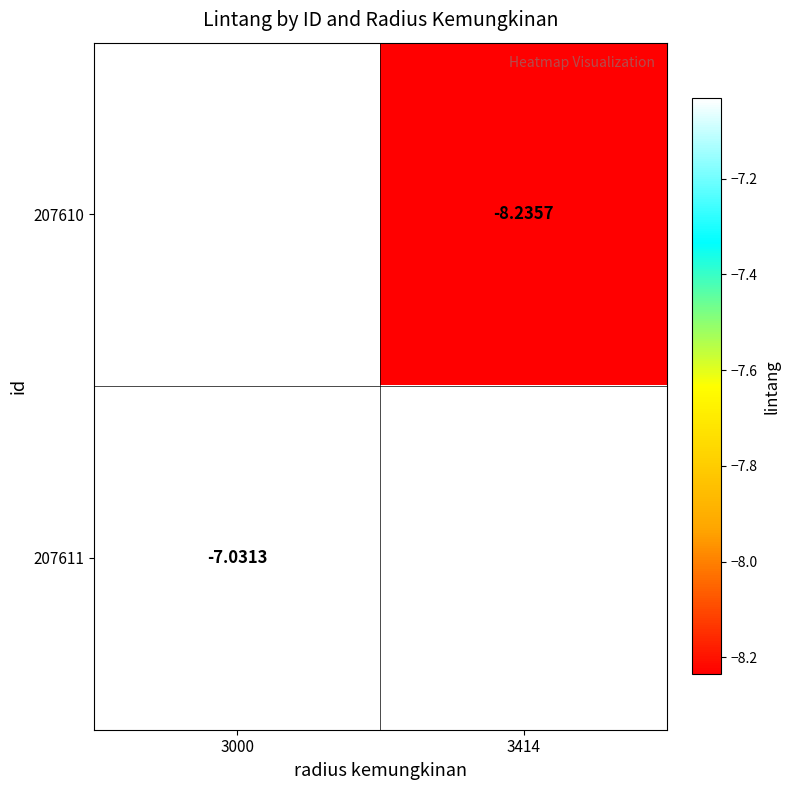

How many series are shown in this chart?

2